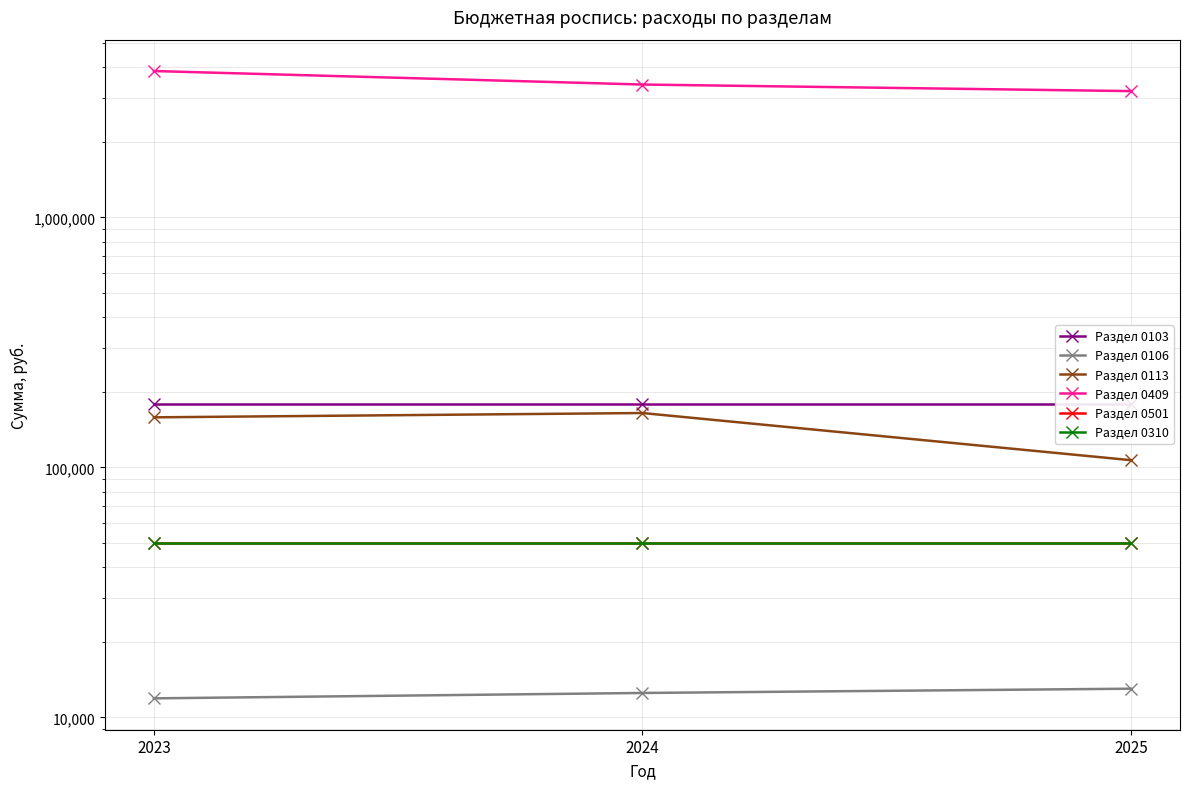

Does the chart have visible grid lines?

Yes